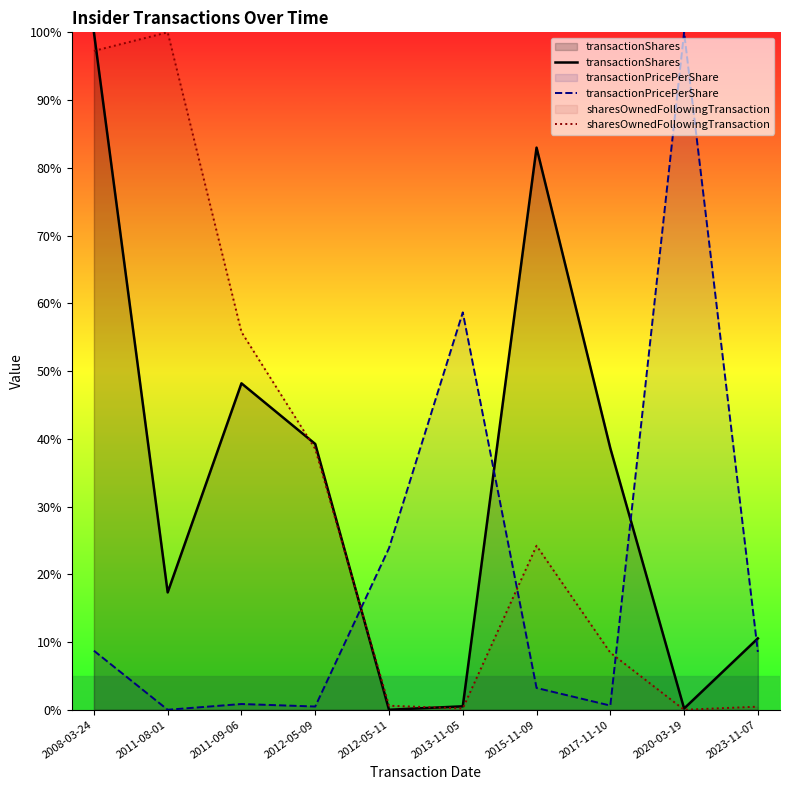

How many categories are shown in the chart?

10